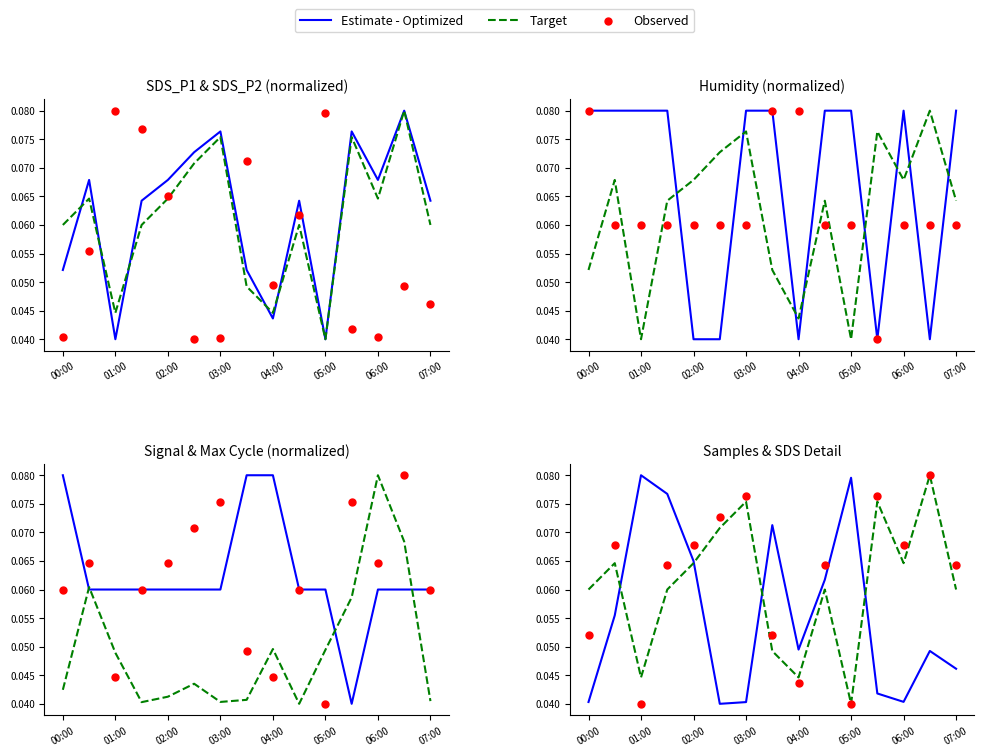

Which series reaches the minimum Y coordinate?

Estimate - Optimized